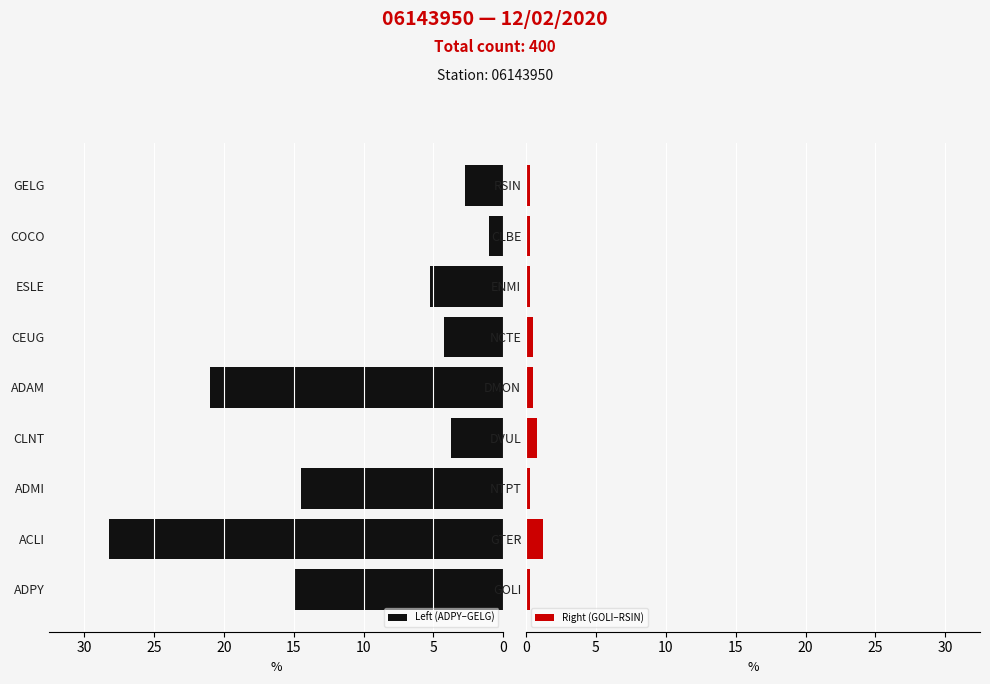

The value of Left (ADPY–GELG) at ADMI is 20.4. True or false?

False